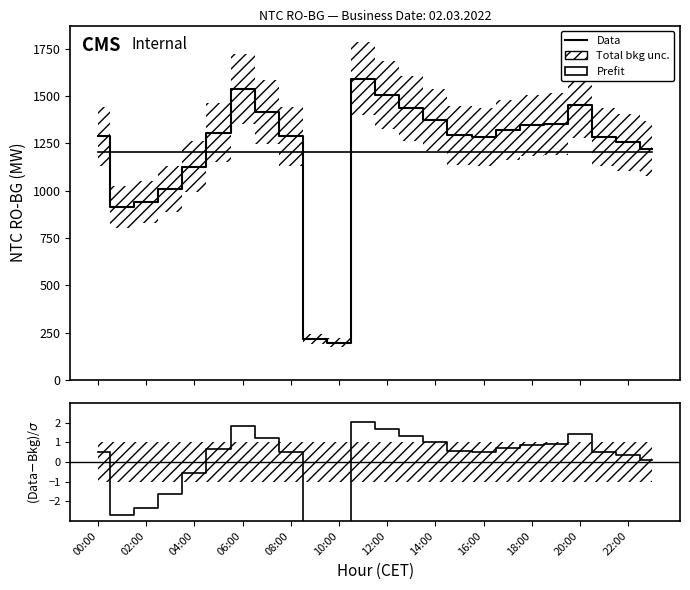

How many lines are shown in the chart?

1